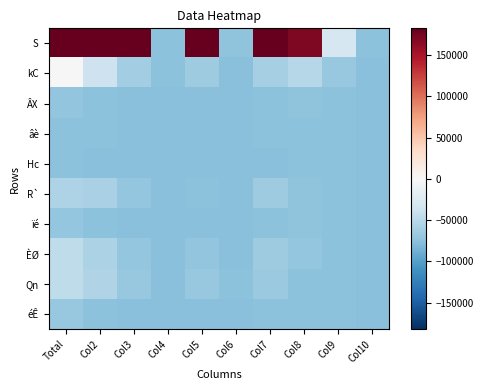

Reading right to left, what are all the values shown in this chart?

S: Col10=-74762.6	Col9=-30230.6	Col8=169933.4	Col7=795334.4	Col6=-73705.6	Col5=422433.4	Col4=-75176.6	Col3=501771.4	Col2=1873207.4	Total=2890596.4
kC: Col10=-75594.6	Col9=-69589.6	Col8=-52449.6	Col7=-61068.6	Col6=-75629.6	Col5=-65526.6	Col4=-75521.6	Col3=-63063.6	Col2=-38259.6	Total=15.4
ÂX: Col10=-75637.6	Col9=-74736.6	Col8=-73752.6	Col7=-75231.6	Col6=-75637.6	Col5=-75637.6	Col4=-75637.6	Col3=-75635.6	Col2=-75229.6	Total=-72047.6
âè: Col10=-75637.6	Col9=-75508.6	Col8=-75365.6	Col7=-75278.6	Col6=-75636.6	Col5=-75637.6	Col4=-75637.6	Col3=-75635.6	Col2=-75275.6	Total=-74443.6
Hc: Col10=-75637.6	Col9=-75514.6	Col8=-75060.6	Col7=-75601.6	Col6=-75637.6	Col5=-75637.6	Col4=-75637.6	Col3=-75632.6	Col2=-75596.6	Total=-74747.6
R`: Col10=-75637.6	Col9=-75287.6	Col8=-73784.6	Col7=-64606.6	Col6=-75624.6	Col5=-75570.6	Col4=-75634.6	Col3=-70319.6	Col2=-59205.6	Total=-55678.6
ïé: Col10=-75637.6	Col9=-74329.6	Col8=-72786.6	Col7=-75134.6	Col6=-75625.6	Col5=-75635.6	Col4=-75637.6	Col3=-75592.6	Col2=-75075.6	Total=-70406.6
ÈØ: Col10=-75637.6	Col9=-74606.6	Col8=-70272.6	Col7=-65408.6	Col6=-75637.6	Col5=-72503.6	Col4=-75637.6	Col3=-71165.6	Col2=-57802.6	Total=-46555.6
Qn: Col10=-75637.6	Col9=-75516.6	Col8=-74522.6	Col7=-68158.6	Col6=-75546.6	Col5=-68972.6	Col4=-75635.6	Col3=-69057.6	Col2=-54820.6	Total=-45984.6
éÊ: Col10=-75637.6	Col9=-75422.6	Col8=-75018.6	Col7=-75585.6	Col6=-75637.6	Col5=-75599.6	Col4=-75637.6	Col3=-75590.6	Col2=-75500.6	Total=-68844.6